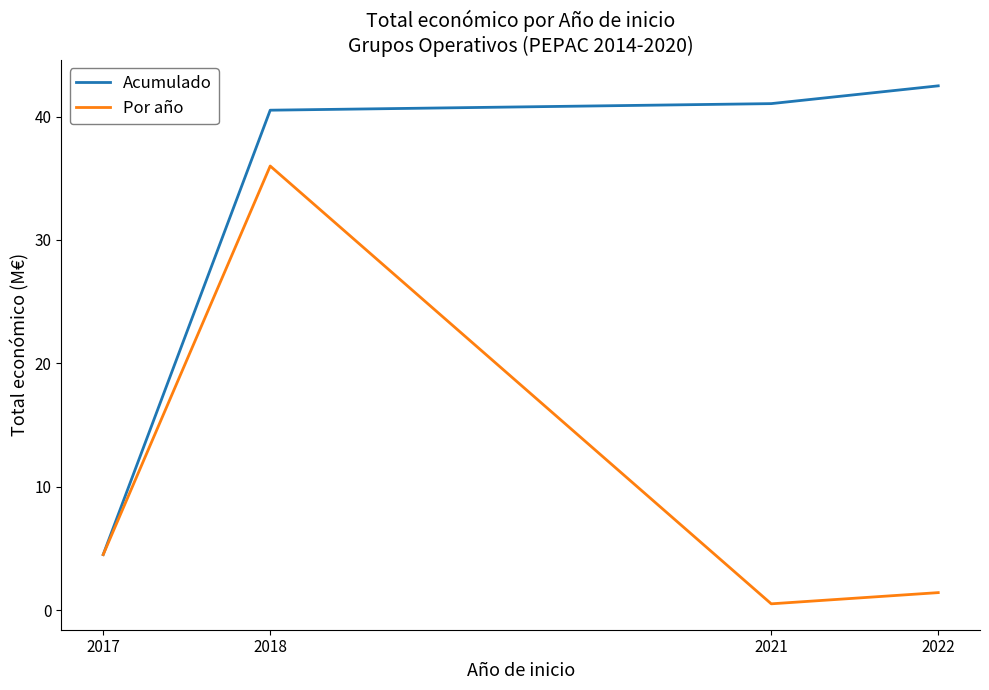

What are all the series names shown in the legend?

Acumulado, Por año